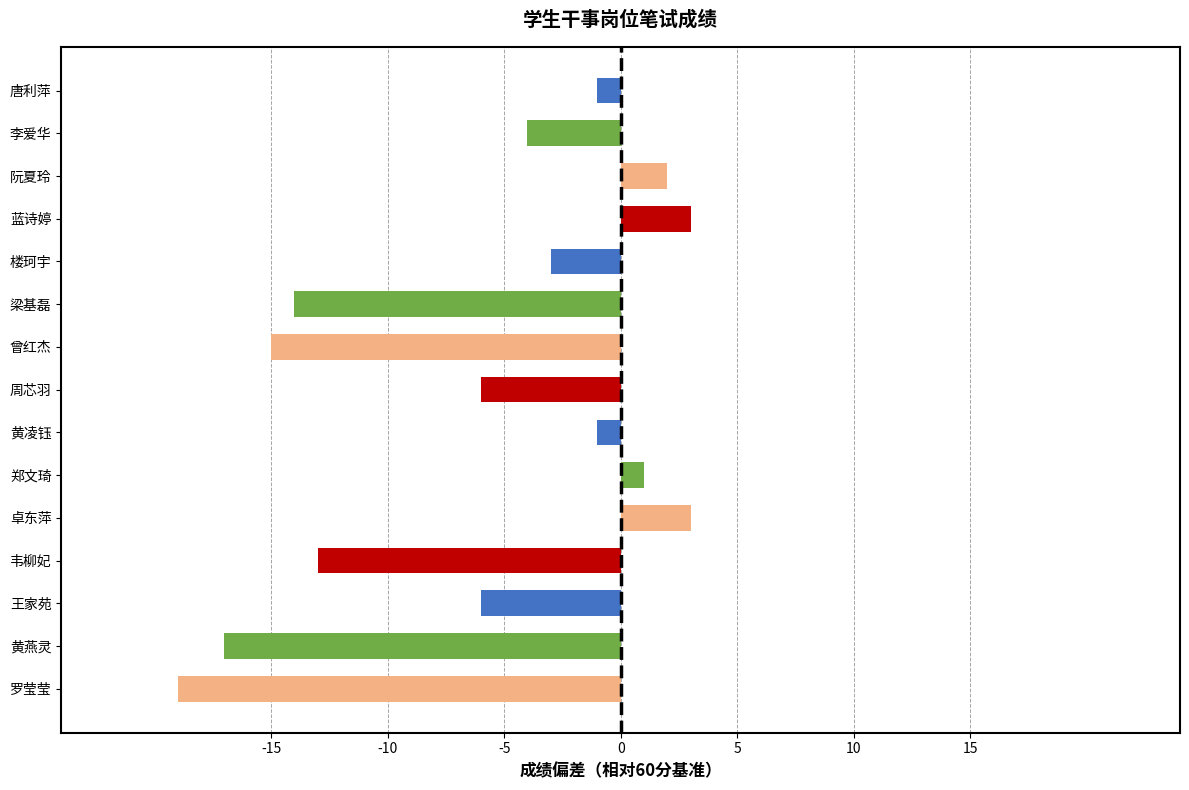

What is the value of the 12th bar from the top?

-13